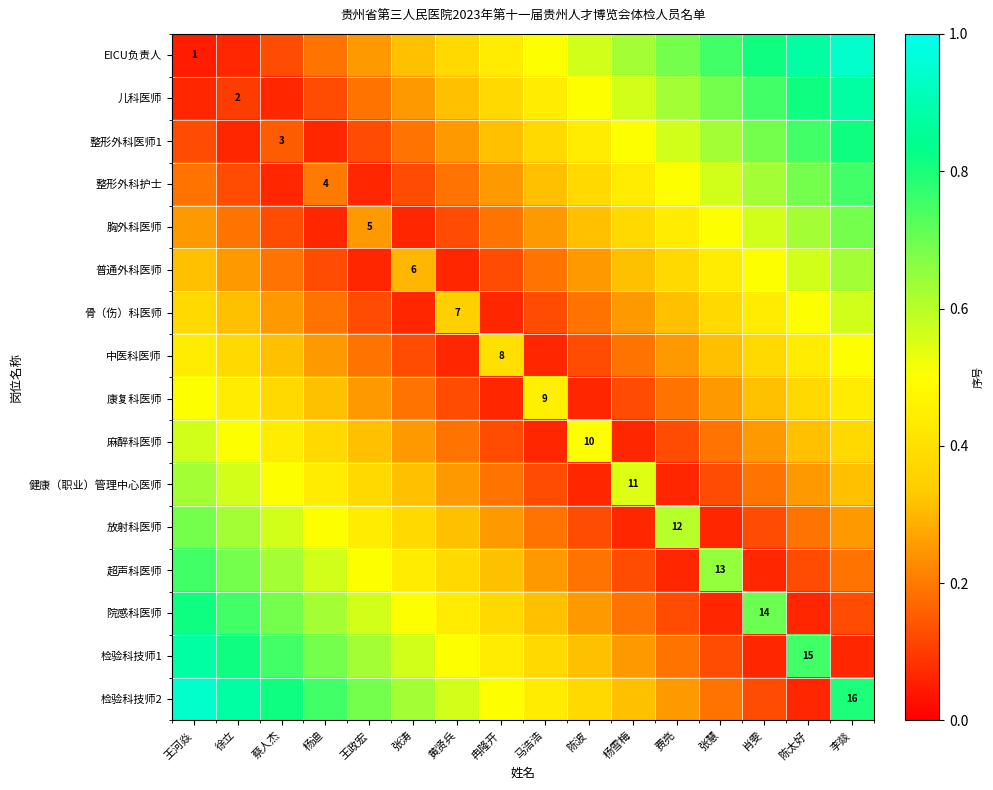

Rank the series by their maximum value, from lowest to highest.

中医科医师, 康复科医师, 骨（伤）科医师, 麻醉科医师, 普通外科医师, 健康（职业）管理中心医师, 胸外科医师, 放射科医师, 整形外科护士, 超声科医师, 整形外科医师1, 院感科医师, 儿科医师, 检验科技师1, EICU负责人, 检验科技师2